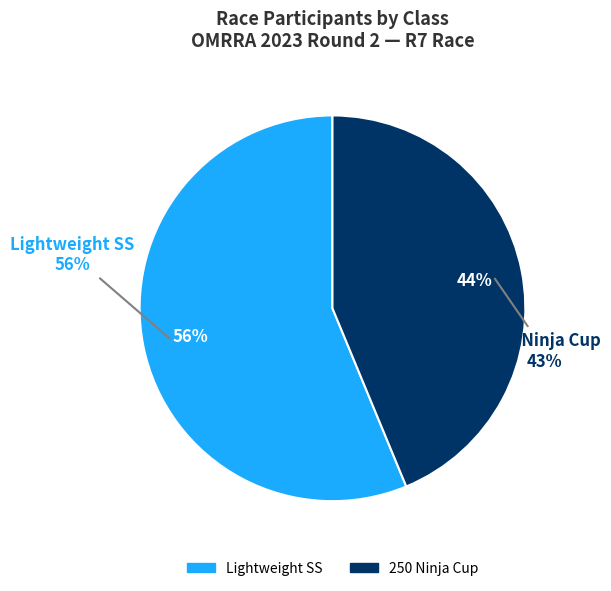

True or false: 250 Ninja Cup accounts for 59% of the total.

False